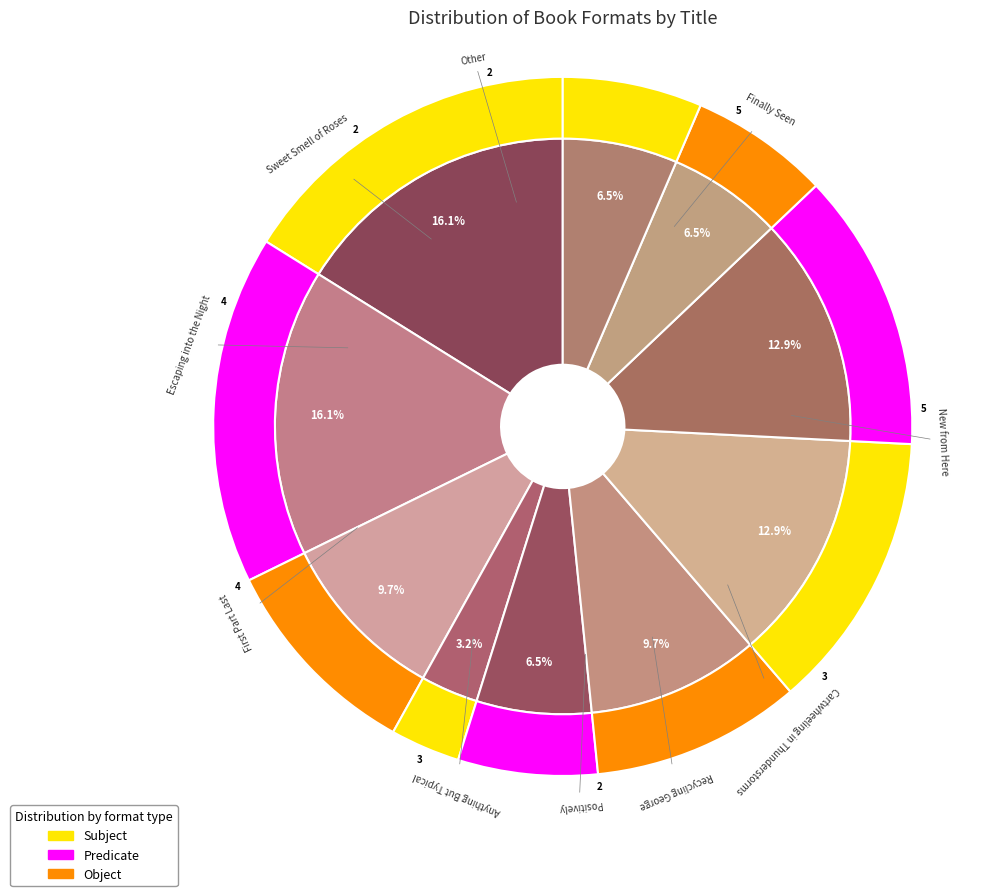

The Cartwheeling in Thunderstorms slice represents 16% of the pie. True or false?

False